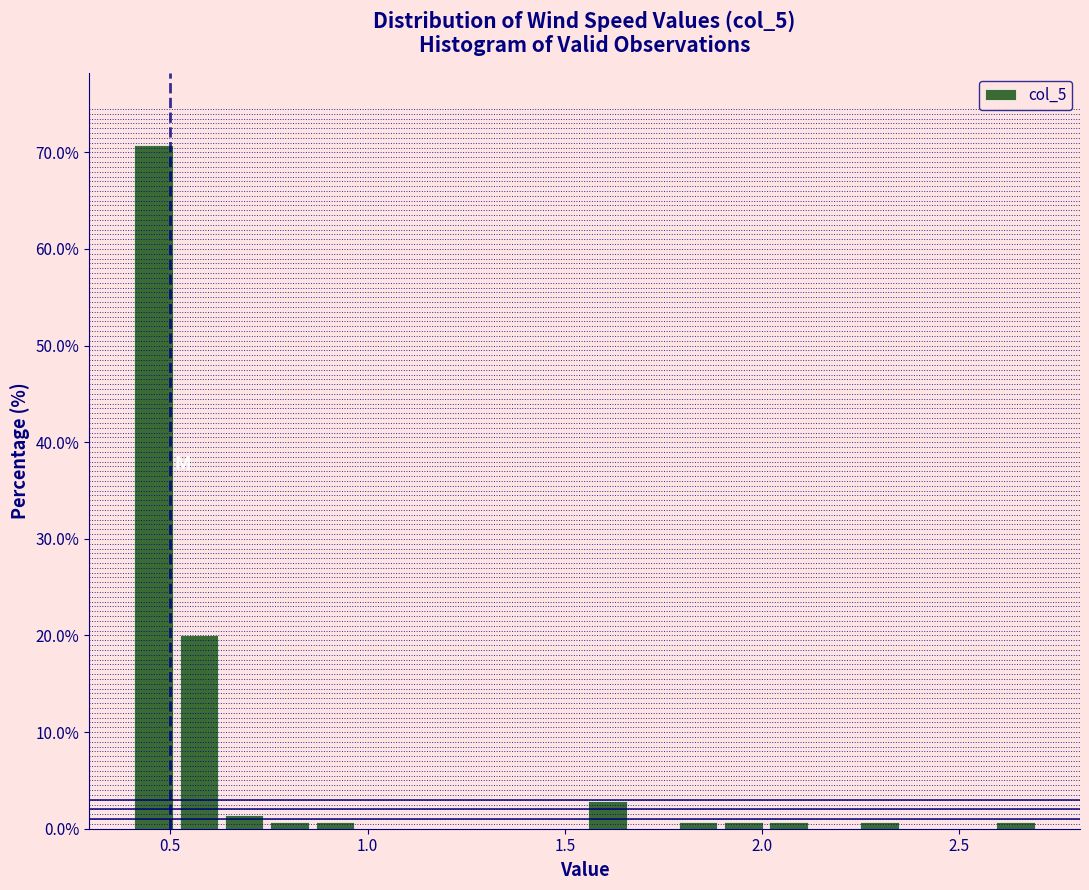

Around what value on the x-axis is the tallest bar? Give the approximate position of its centre, as read against the axis.

0.45